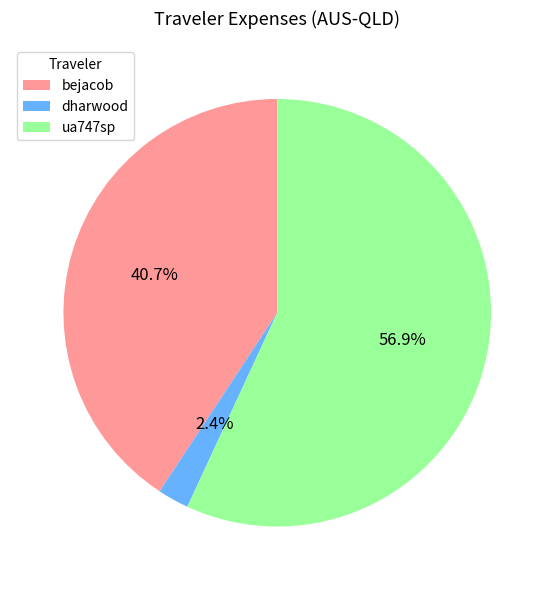

Does ua747sp account for over 50% of the chart?

Yes